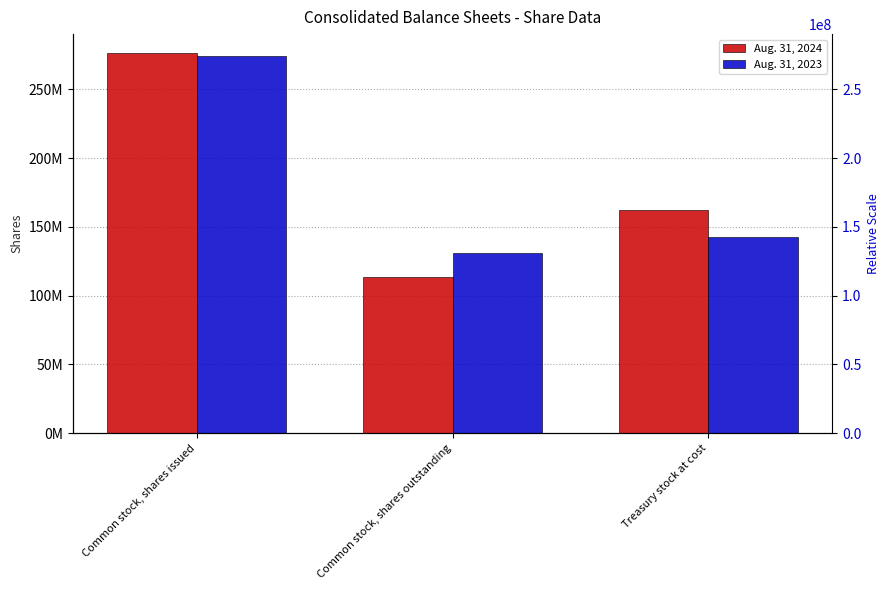

Reading left to right, what are all the values shown in this chart?

Aug. 31, 2024: Common stock, shares issued=276381151	Common stock, shares outstanding=113744167	Treasury stock at cost=162636984
Aug. 31, 2023: Common stock, shares issued=273949811	Common stock, shares outstanding=131294422	Treasury stock at cost=142655389